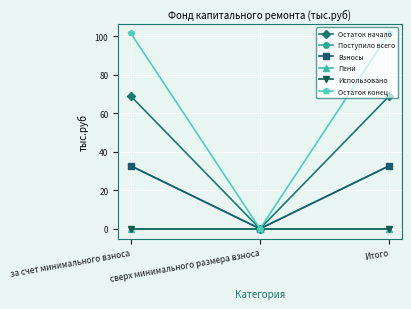

Does the chart have visible grid lines?

Yes